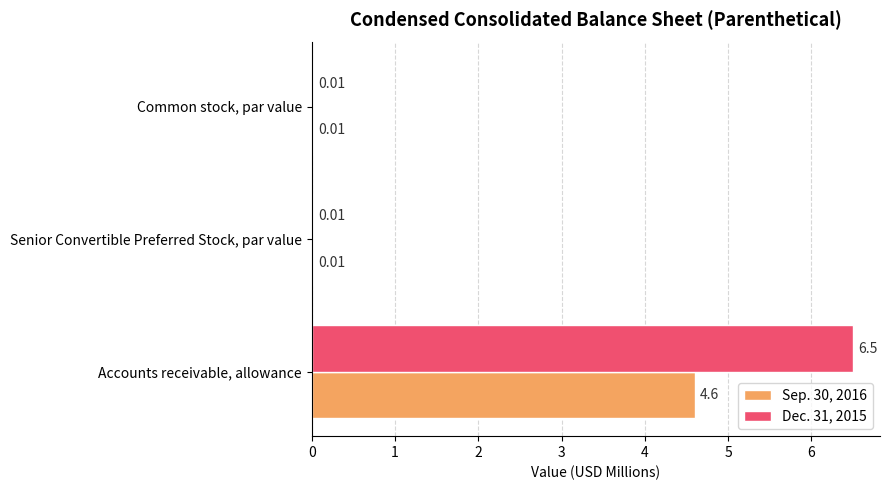

Which series has the largest total across all categories?

Dec. 31, 2015